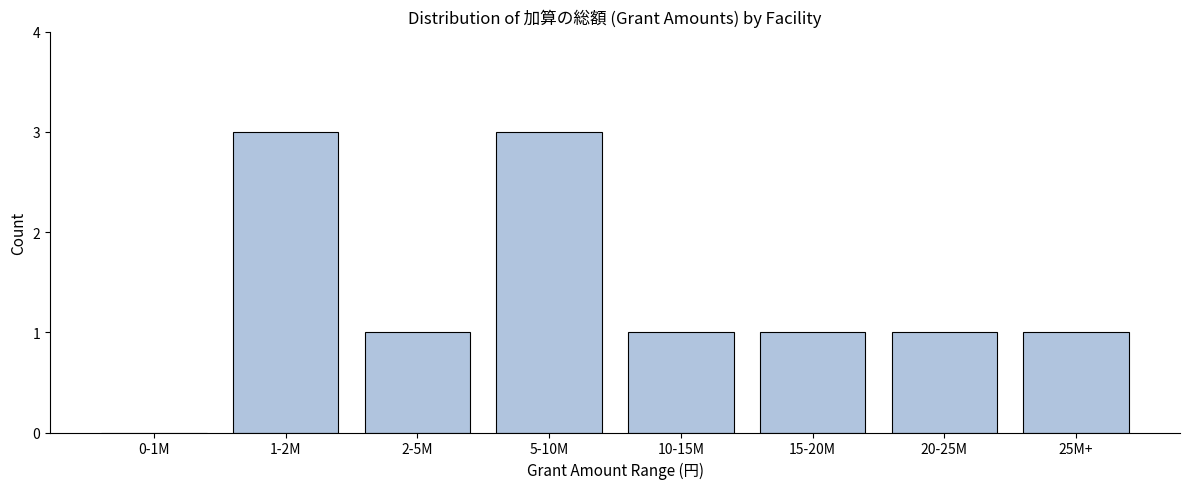

Reading left to right, extract all data points from this chart.

0-1M=0	1-2M=3	2-5M=1	5-10M=3	10-15M=1	15-20M=1	20-25M=1	25M+=1